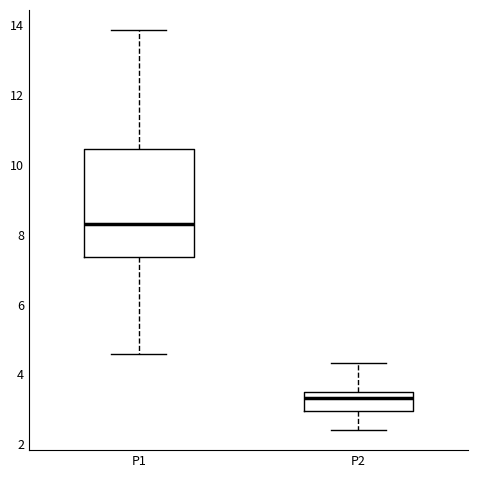

Reading left to right, transcribe this box plot: for each box, give where its median line is, the range the box spans, and where its two whiskers end, as read against the y-axis. The values are not printed on the chart, so give them approximately, as read against the axis.

P1: median 8.2, box 7.4 to 10.4, whiskers 4.6 to 13.8
P2: median 3.4, box 3.0 to 3.6, whiskers 2.4 to 4.4